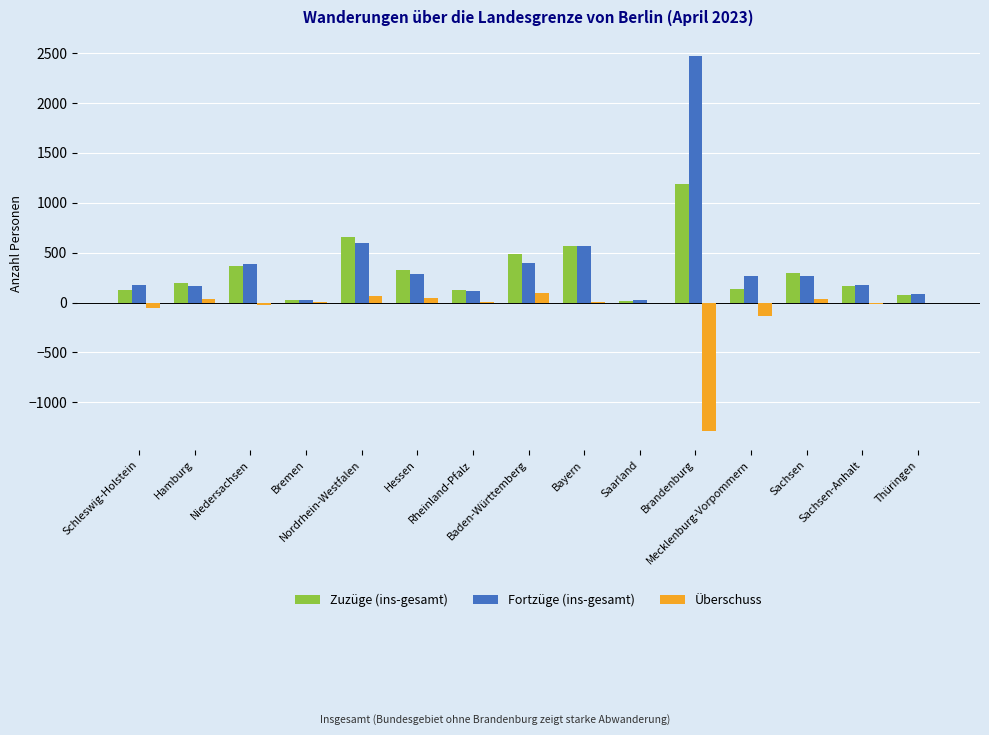

What is the sum of all Überschuss values?

-1245